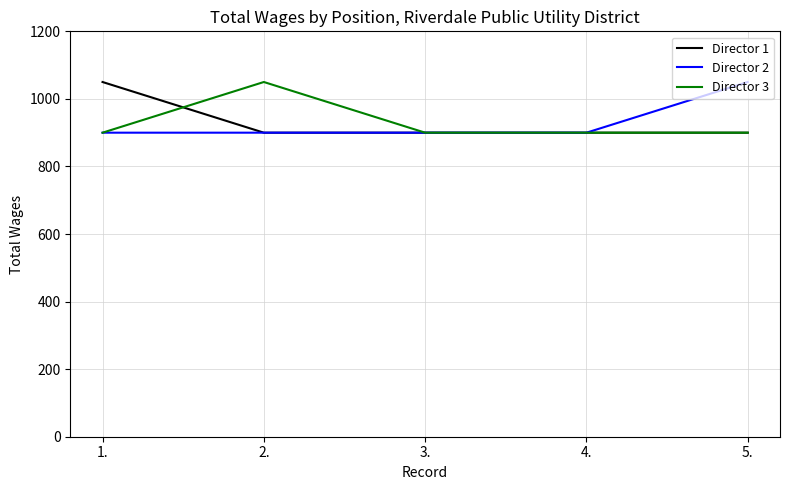

At how many categories does at least one series exceed 957?

3